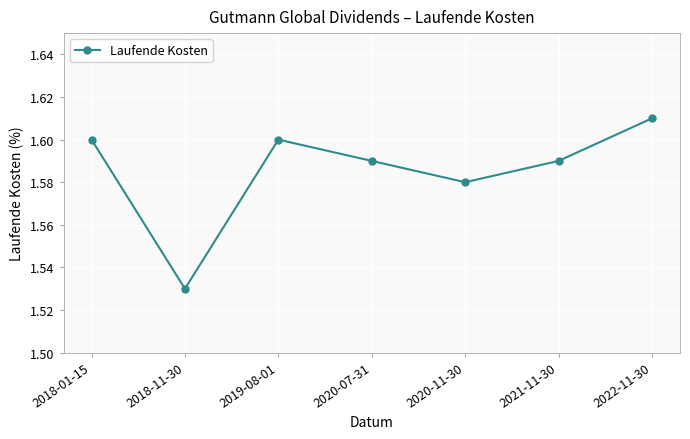

Where is the first local maximum?

2019-08-01